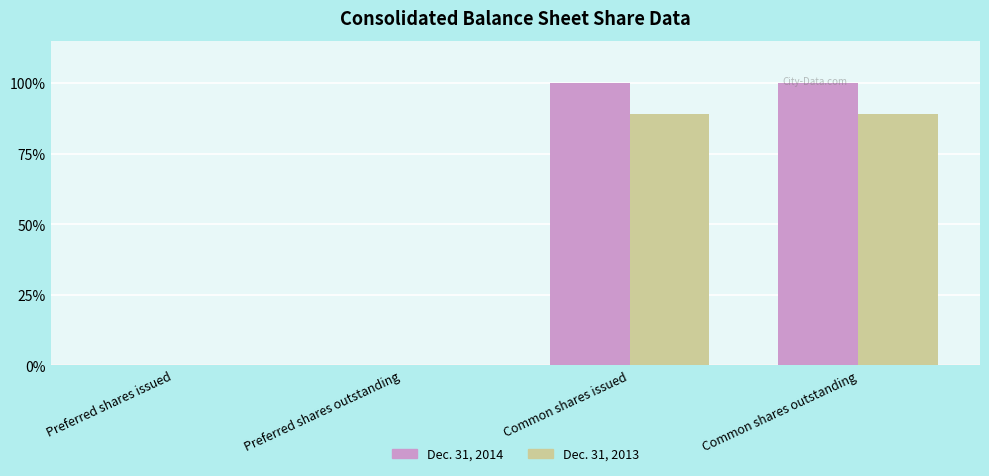

What is the highest value of the Dec. 31, 2014 series?

100.0